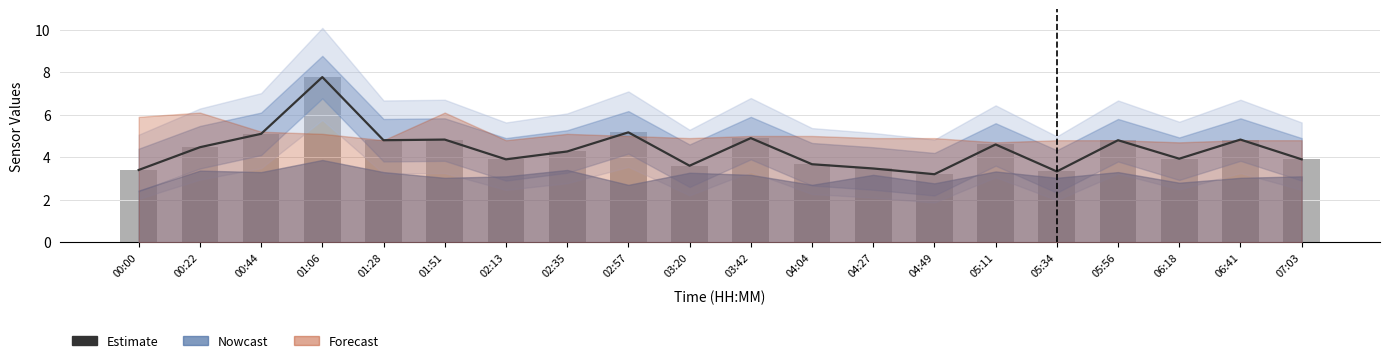

Where is Estimate nearest to the value 5?

00:44